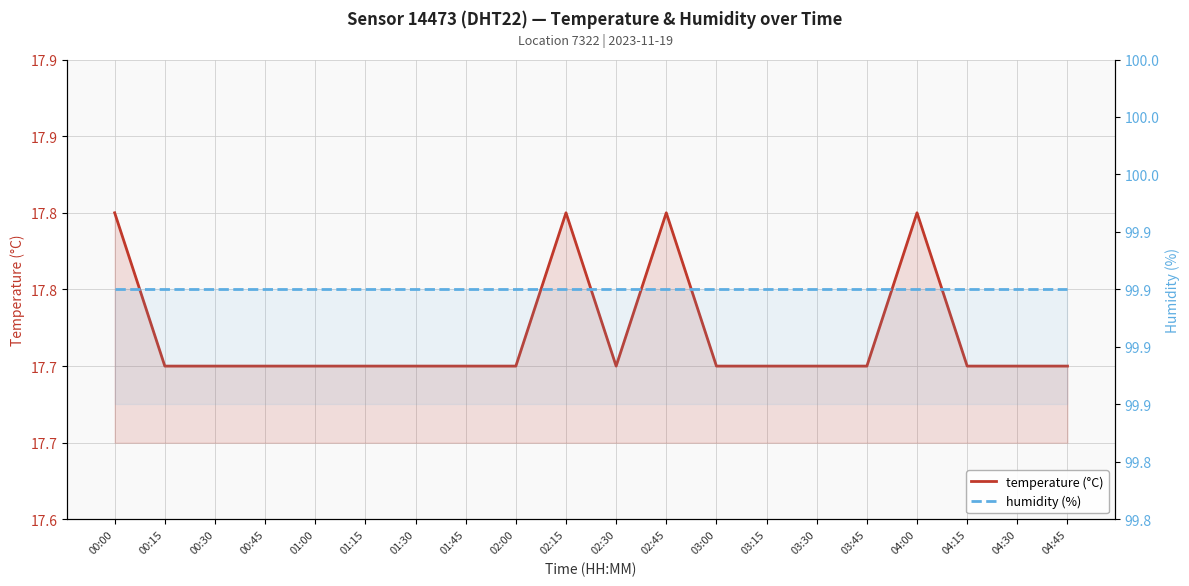

How many series are shown in this chart?

2